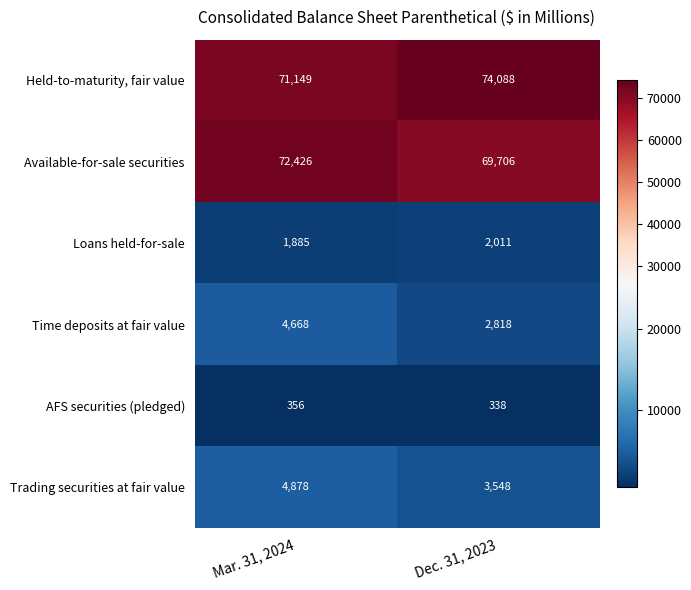

What is the minimum value shown in the chart?

338